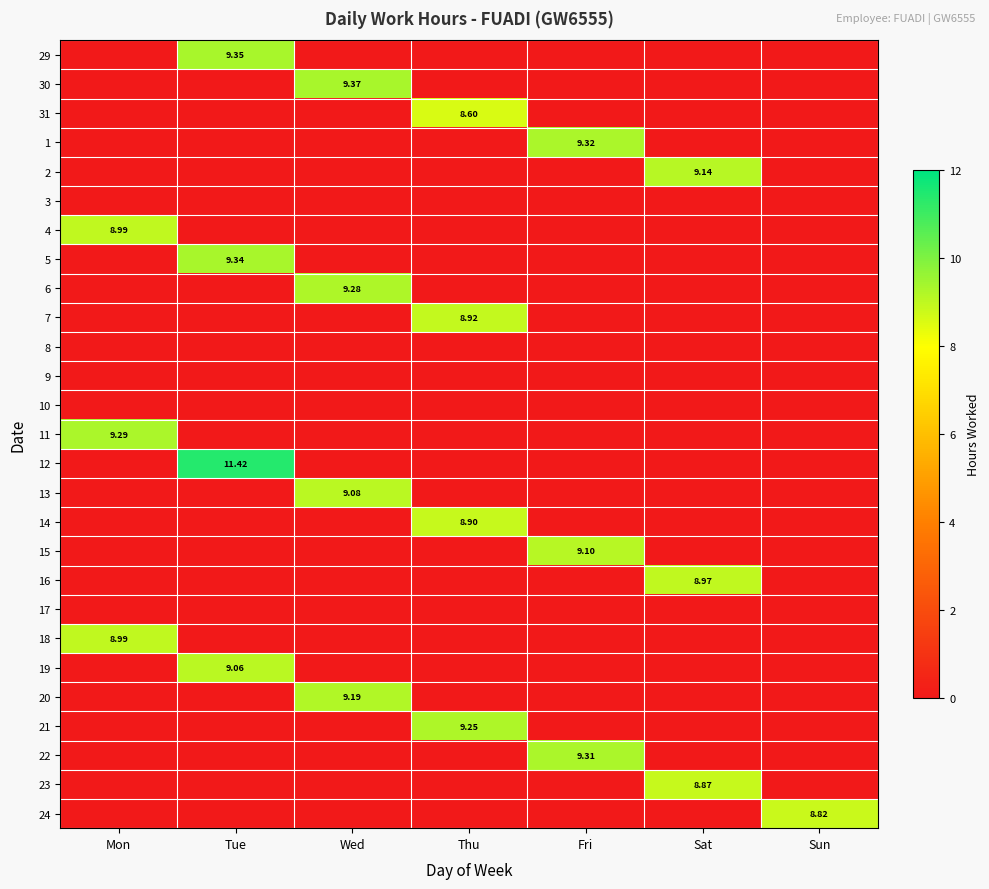

At how many categories does at least one series exceed 1?

7